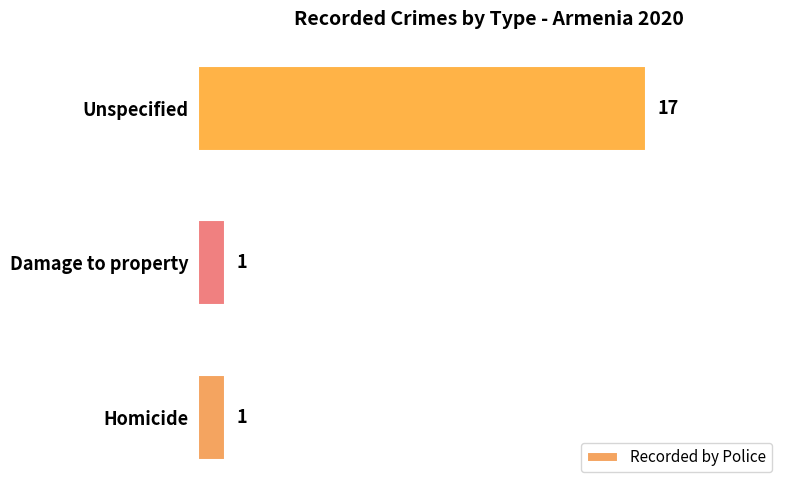

The chart shows a value of 10 at Unspecified. True or false?

False